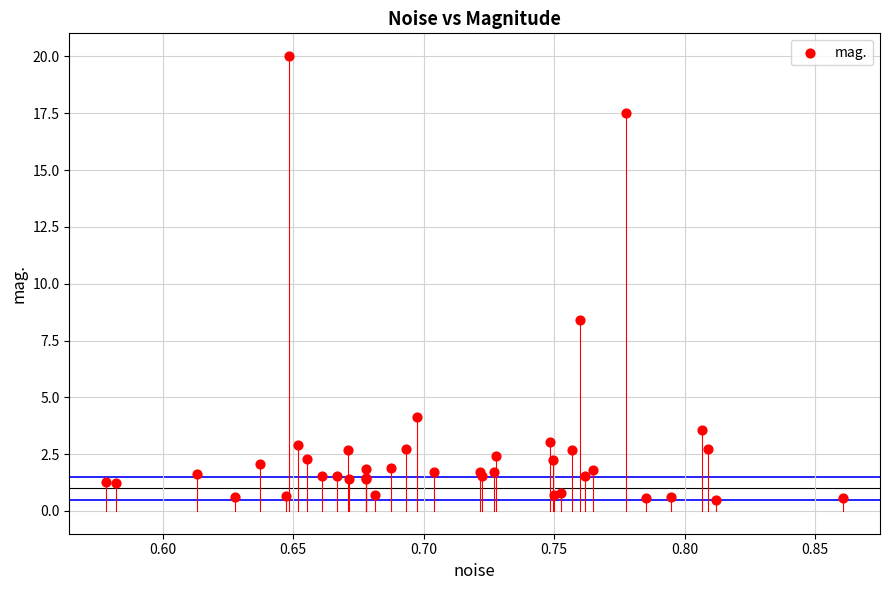

What Y value in the scatter plot is closest to 10?

8.4